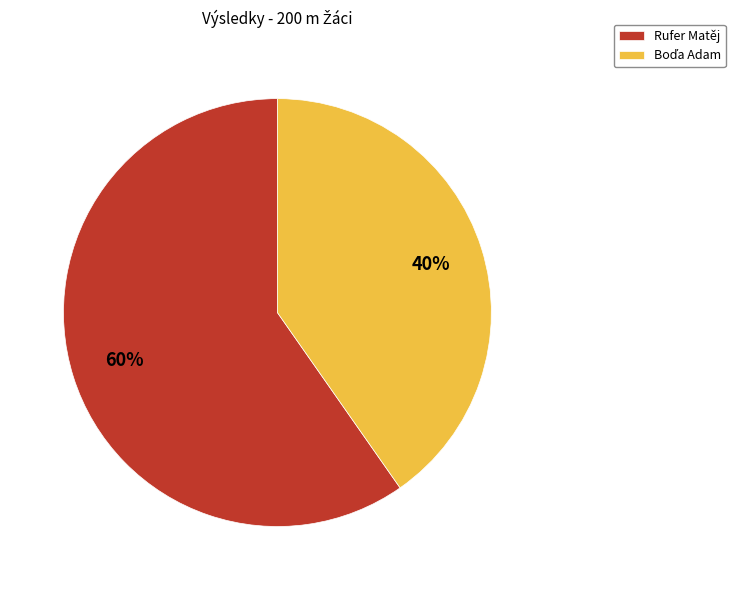

True or false: Rufer Matěj accounts for 60% of the total.

True